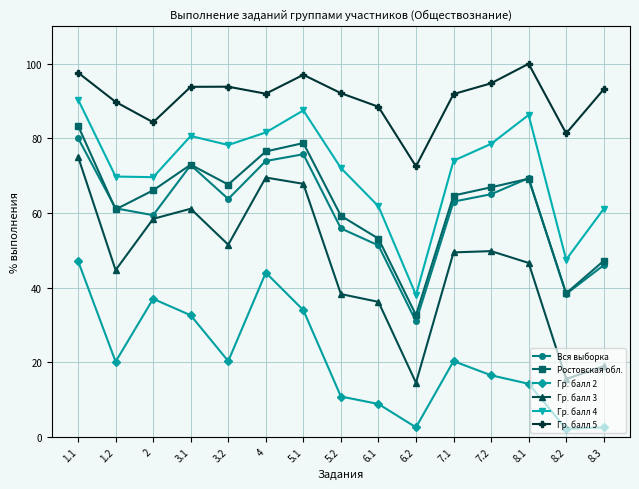

What is the label of the 3rd point from the right?

8.1